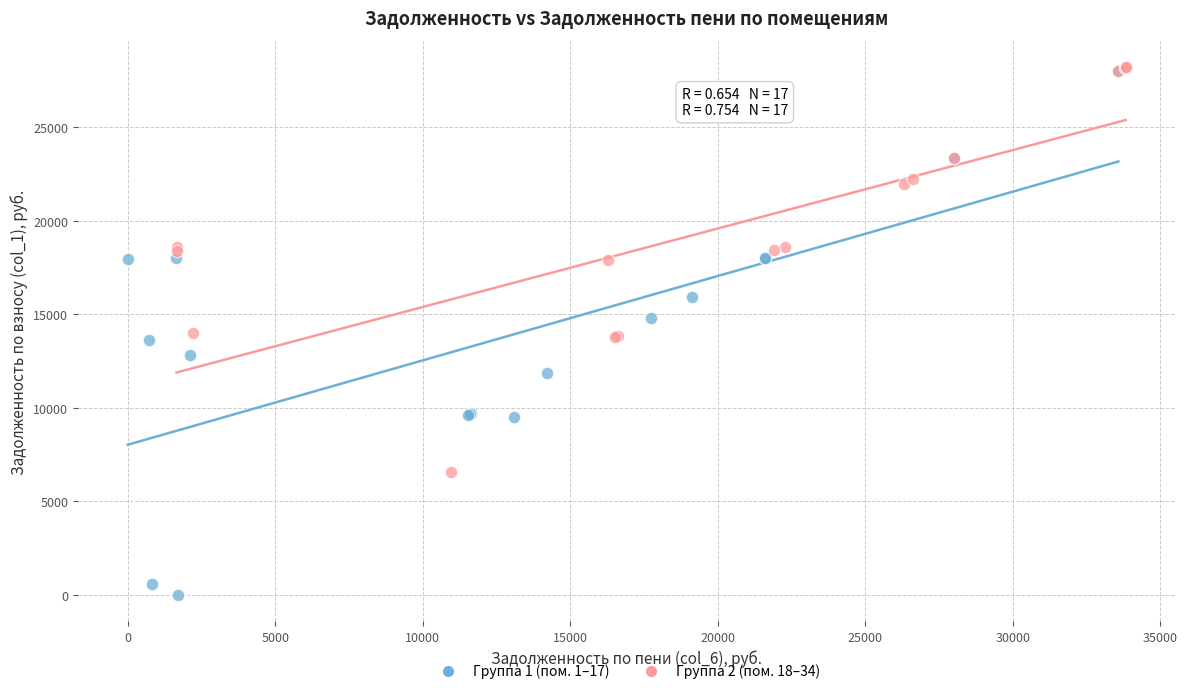

What are all the series names shown in the legend?

Группа 1 (пом. 1–17), Группа 2 (пом. 18–34)